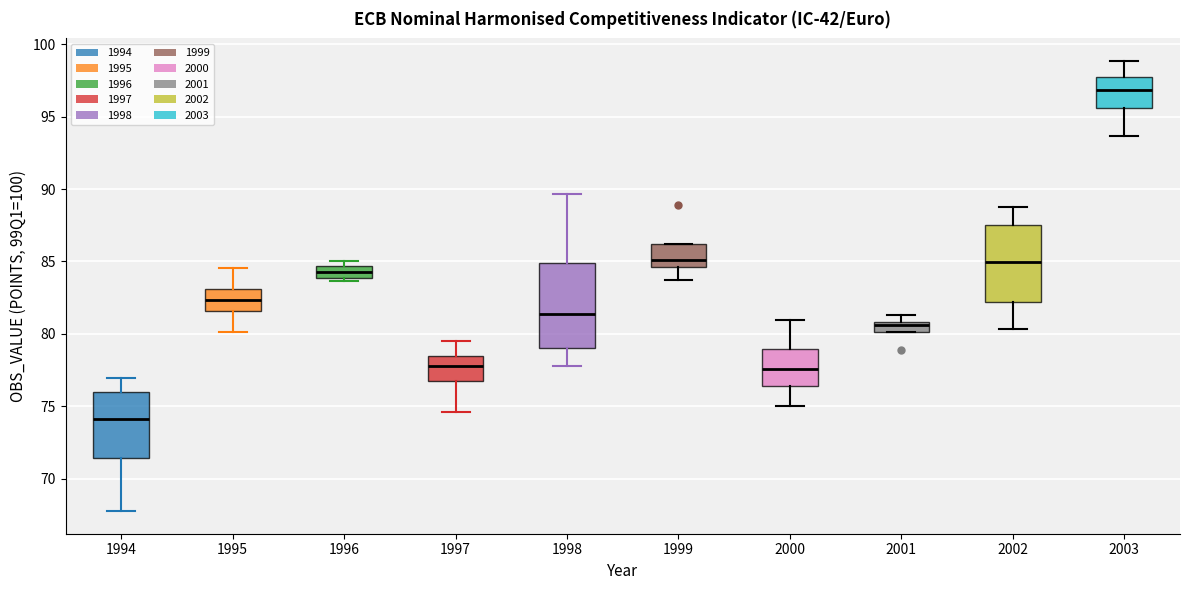

Comparing the boxes themselves (not the whiskers), which one is the tallest?

1998